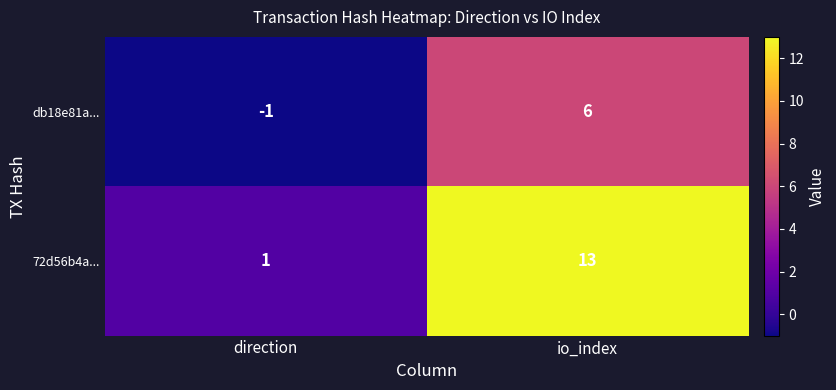

Rank the series by their maximum value, from lowest to highest.

db18e81a..., 72d56b4a...